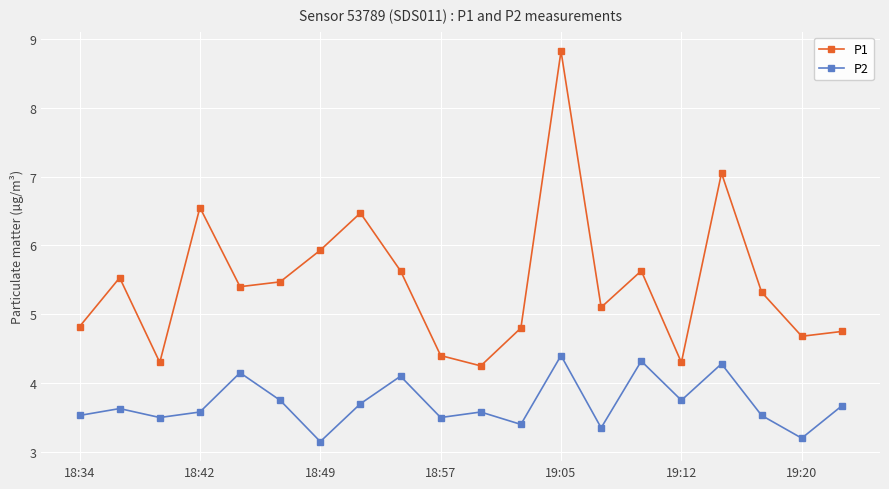

What is the value of the P1 point at the 10th from the left?

4.4